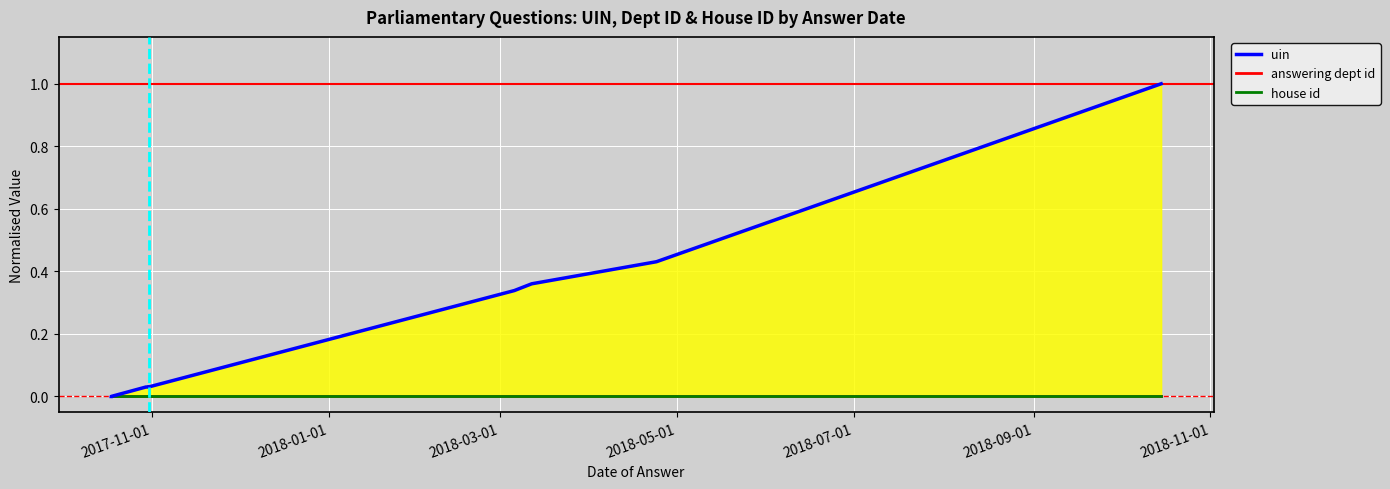

At which label is uin closest to 0?

2017-11-01